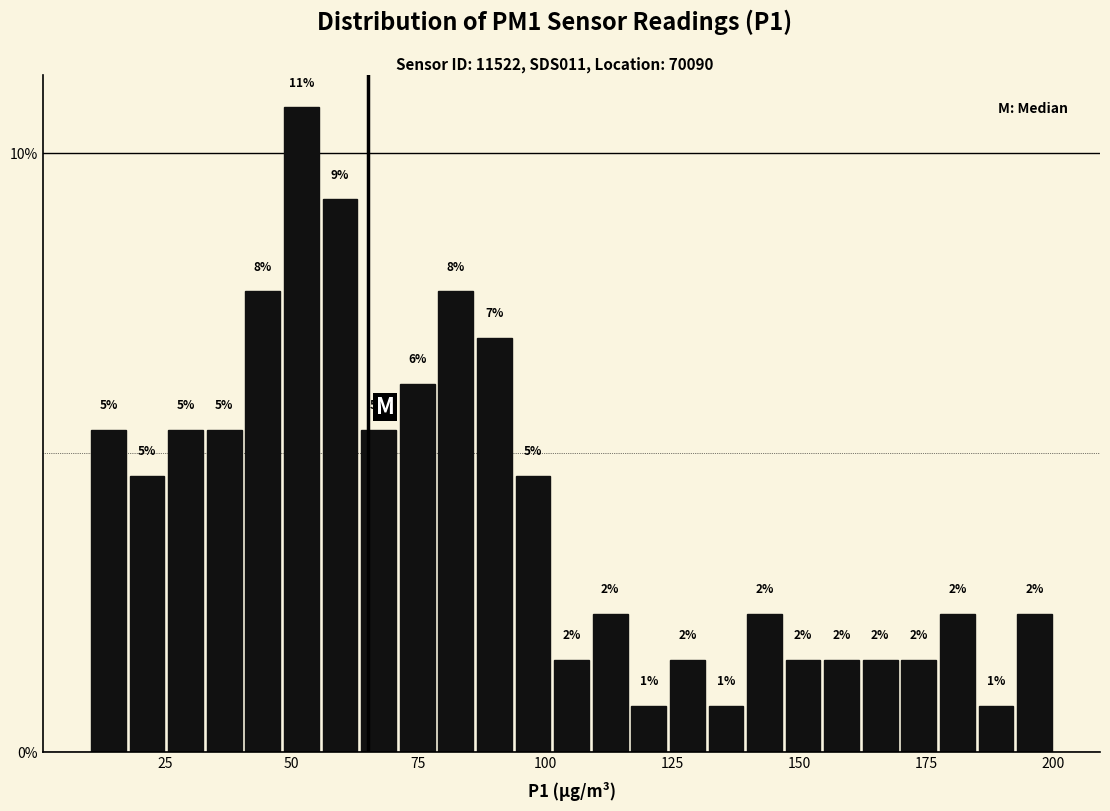

Around what value on the x-axis is the tallest bar? Give the approximate position of its centre, as read against the axis.

50